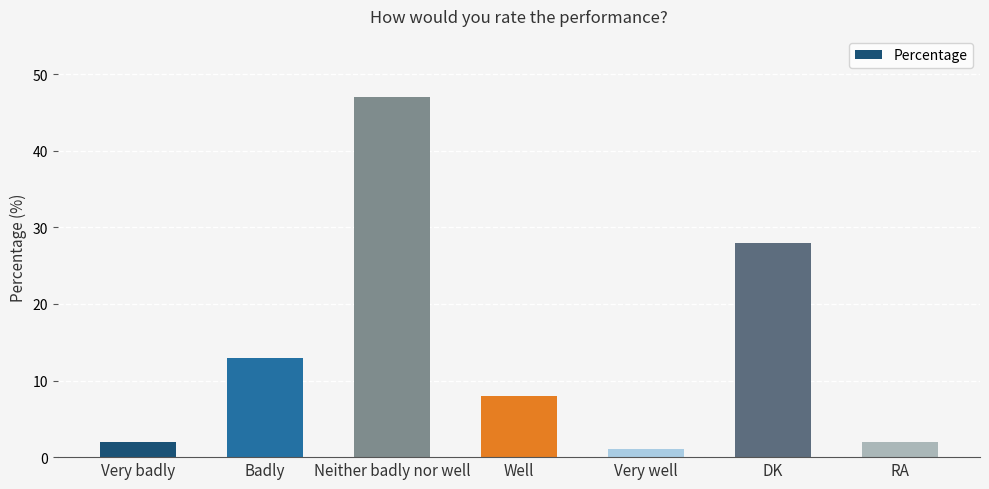

Reading left to right, what are all the values shown in this chart?

Very badly=2	Badly=13	Neither badly nor well=47	Well=8	Very well=1	DK=28	RA=2